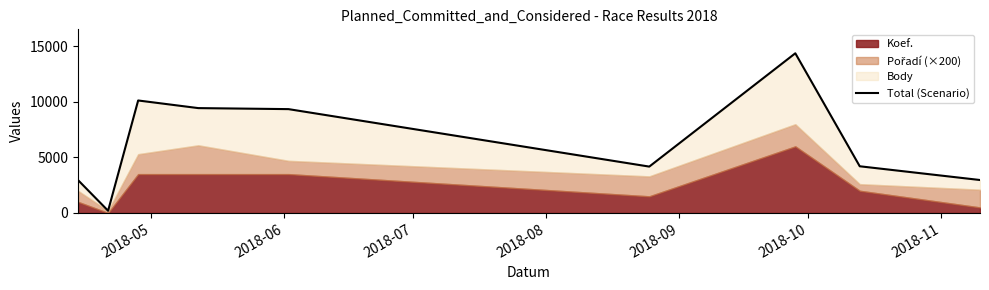

What is the value of the 6th point from the left?

4179